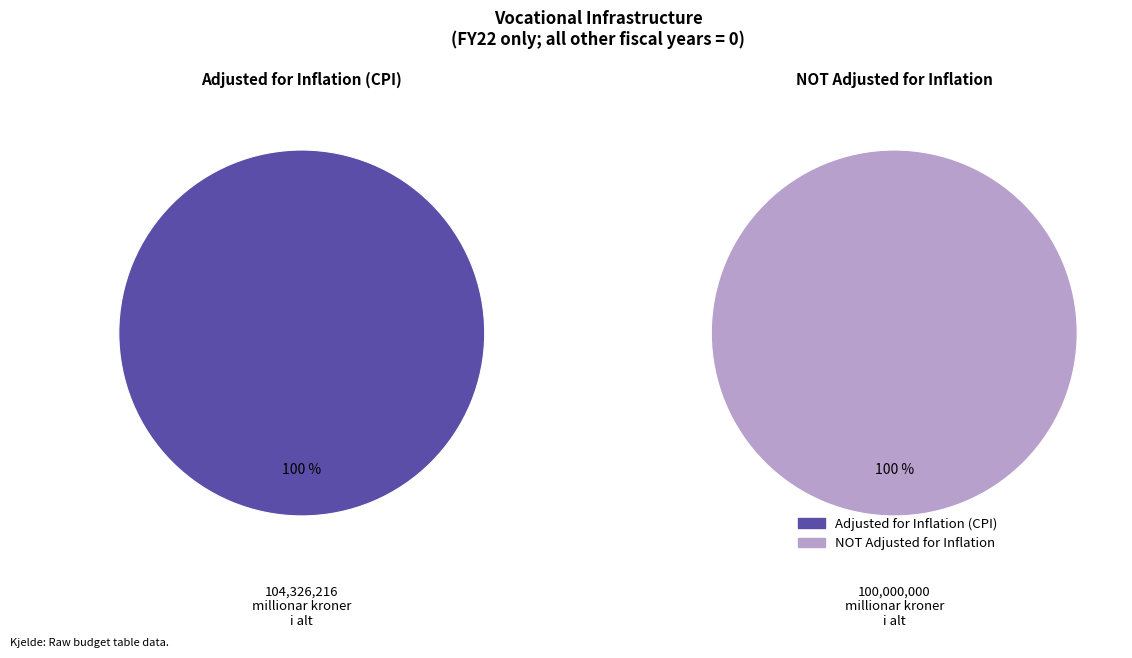

Between FY21 and FY23 GAA, which is larger?

FY21